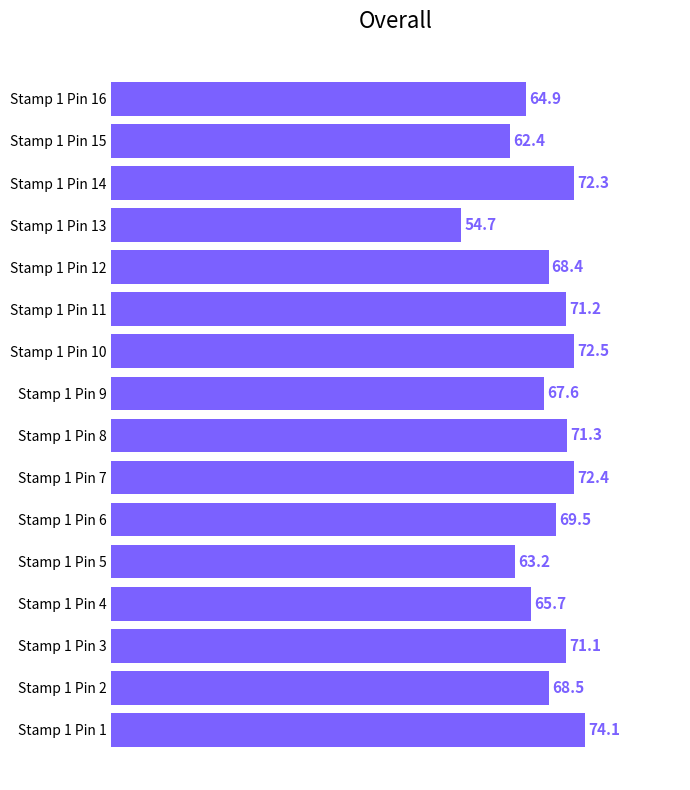

True or false: the data shows 72.5 at Stamp 1 Pin 10.

True